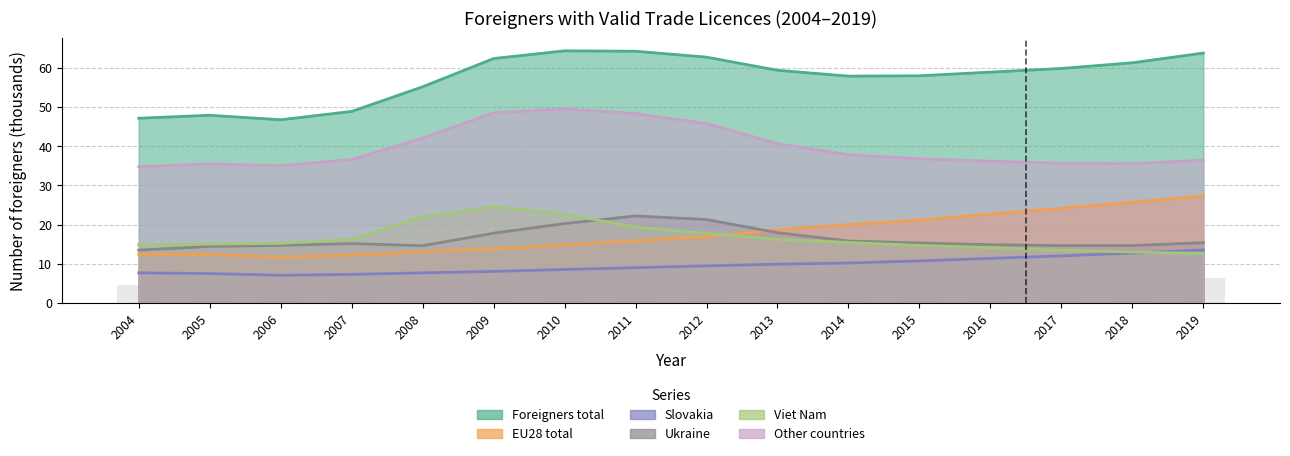

How many distinct data groups are displayed?

6